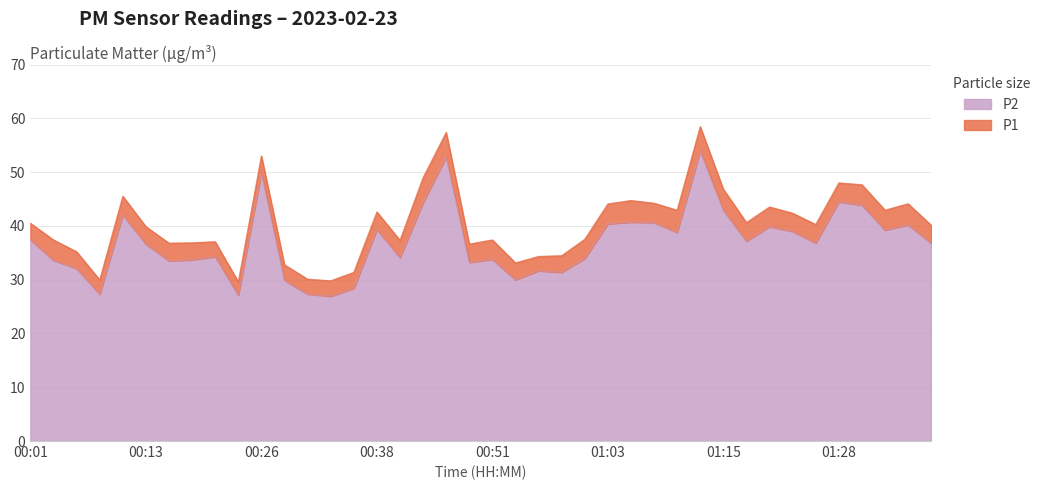

At which label does P1 reach its peak?

01:13